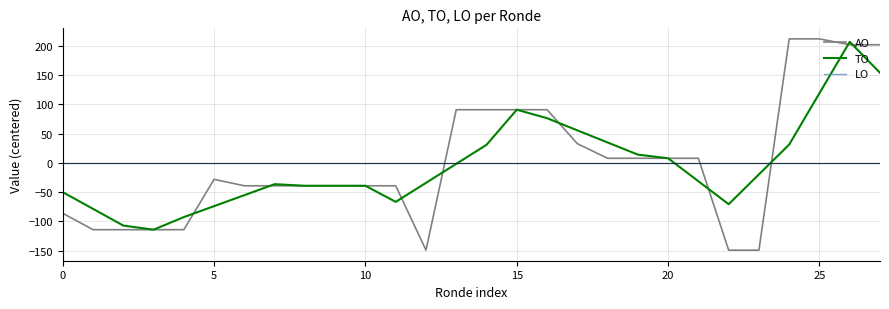

Which series has the largest range (max minus min)?

AO